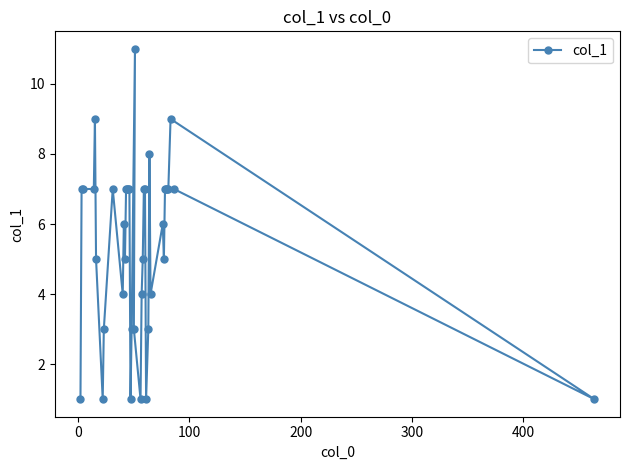

What is the sum of all values?

204